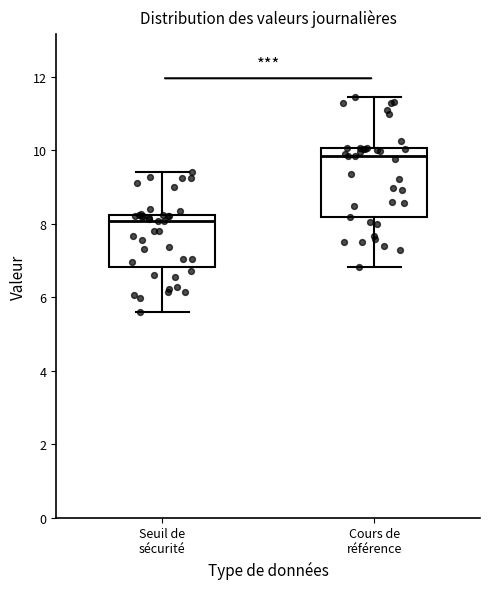

Where does the upper whisker of the box for Cours de référence end on the y-axis? The values are not printed on the chart, so give them approximately, as read against the axis.

11.4